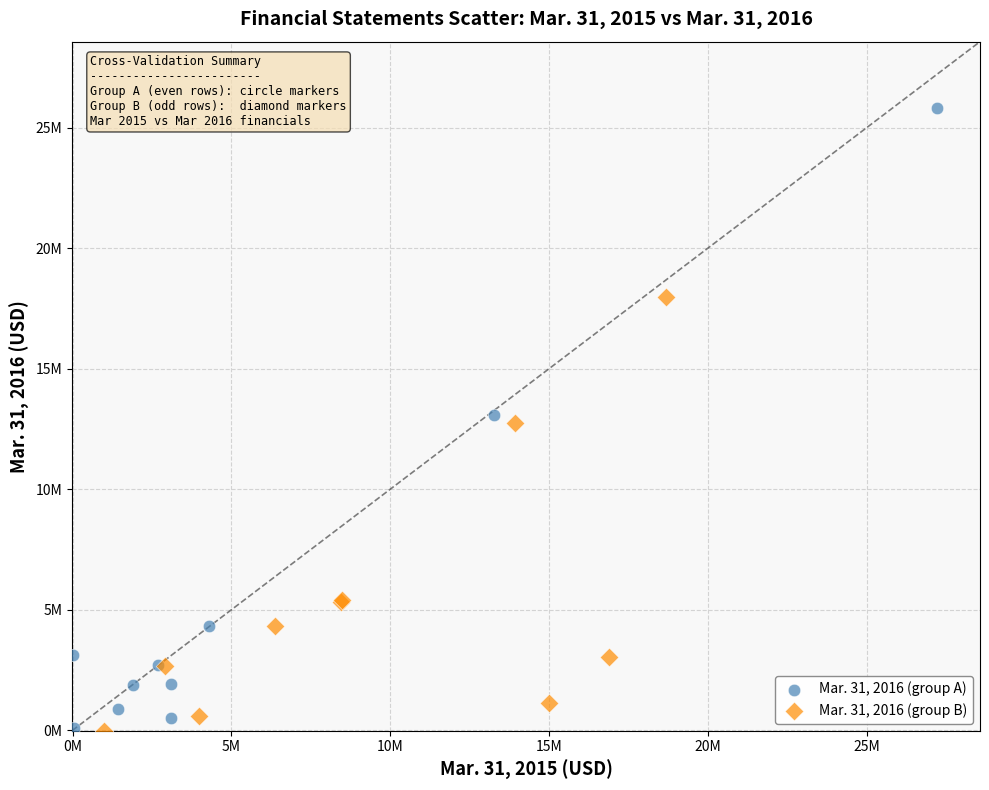

Which series has the largest Y range (max minus min)?

Mar. 31, 2016 (group A)